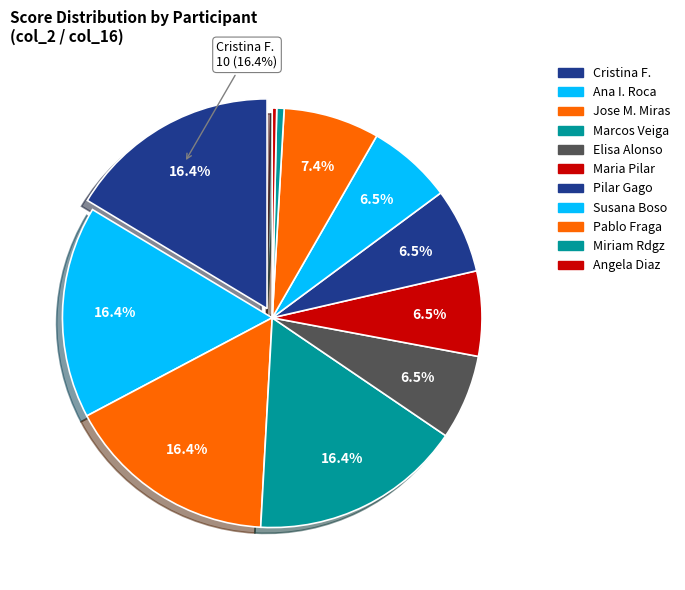

Count the number of slices in the pie.

11